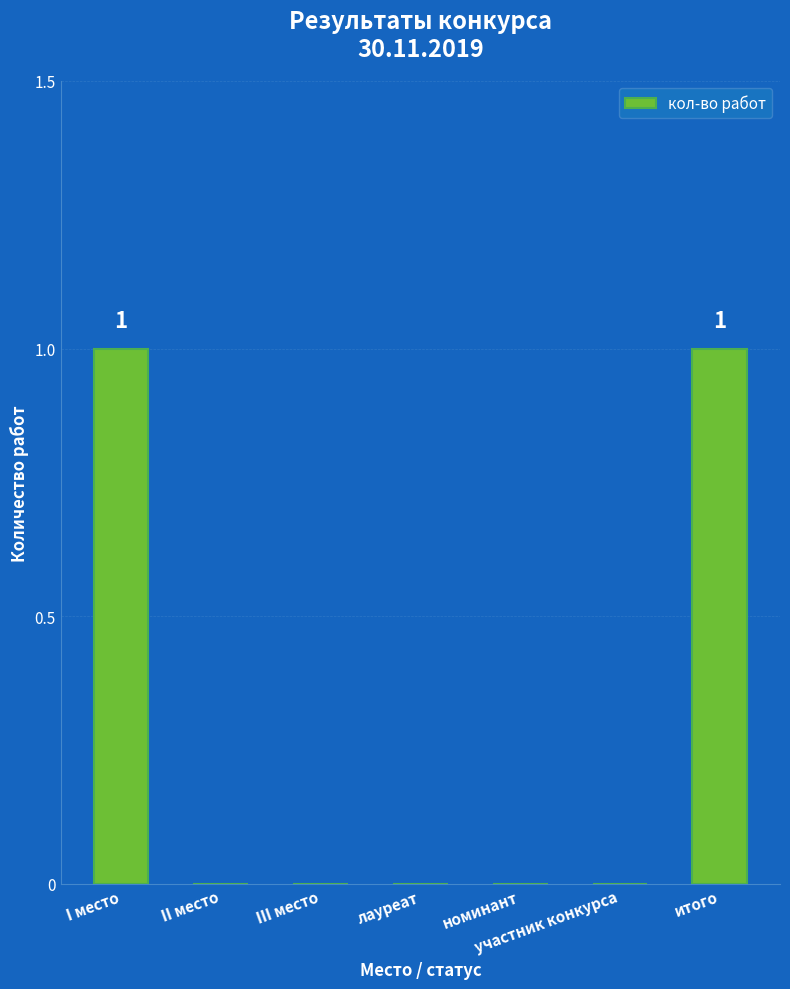

True or false: the data shows -1 at лауреат.

False